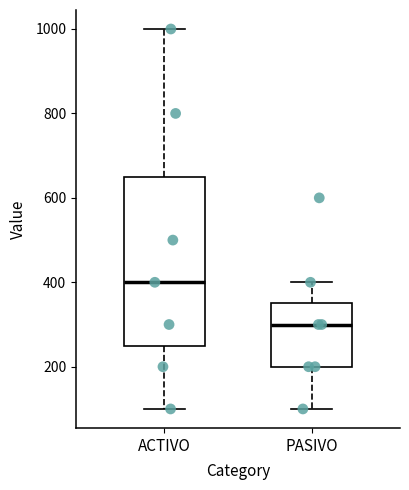

Which box has the lowest median line?

PASIVO